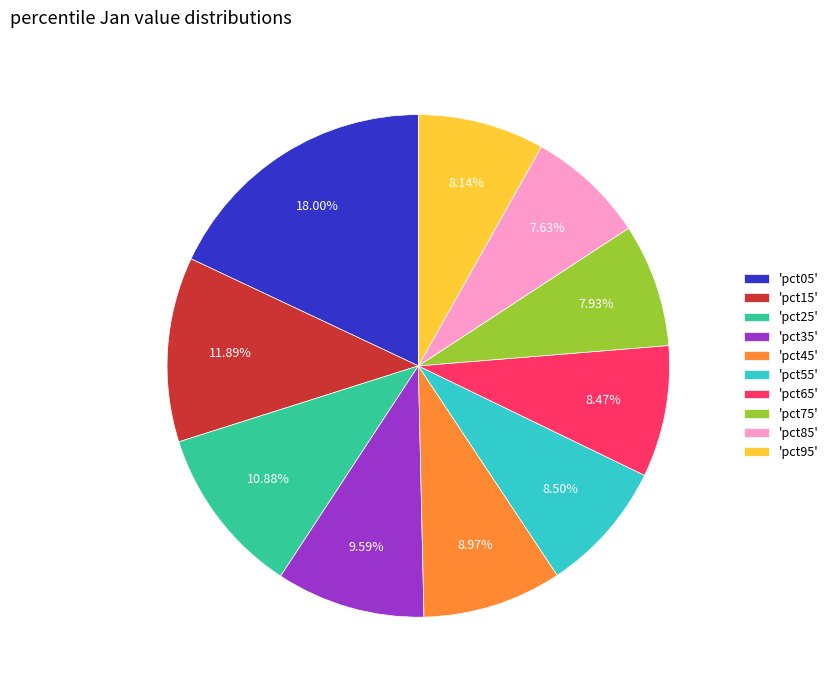

Does any single category account for the majority?

No